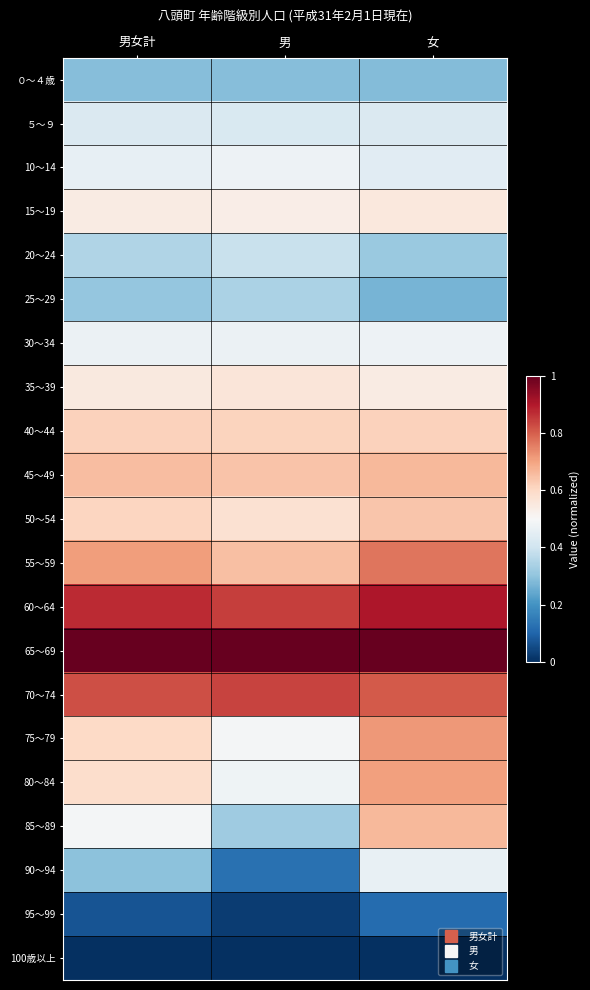

Count the number of categories in the chart.

3